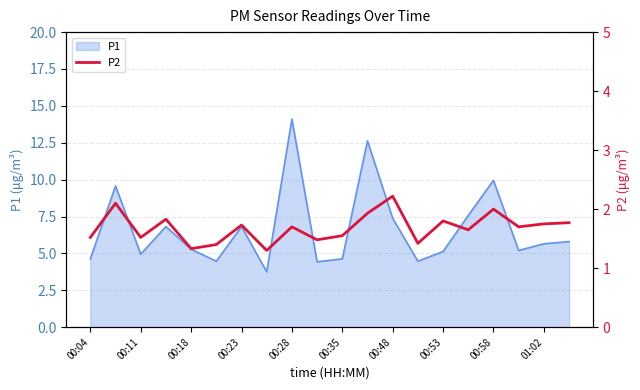

What is the minimum value for P1?

3.8